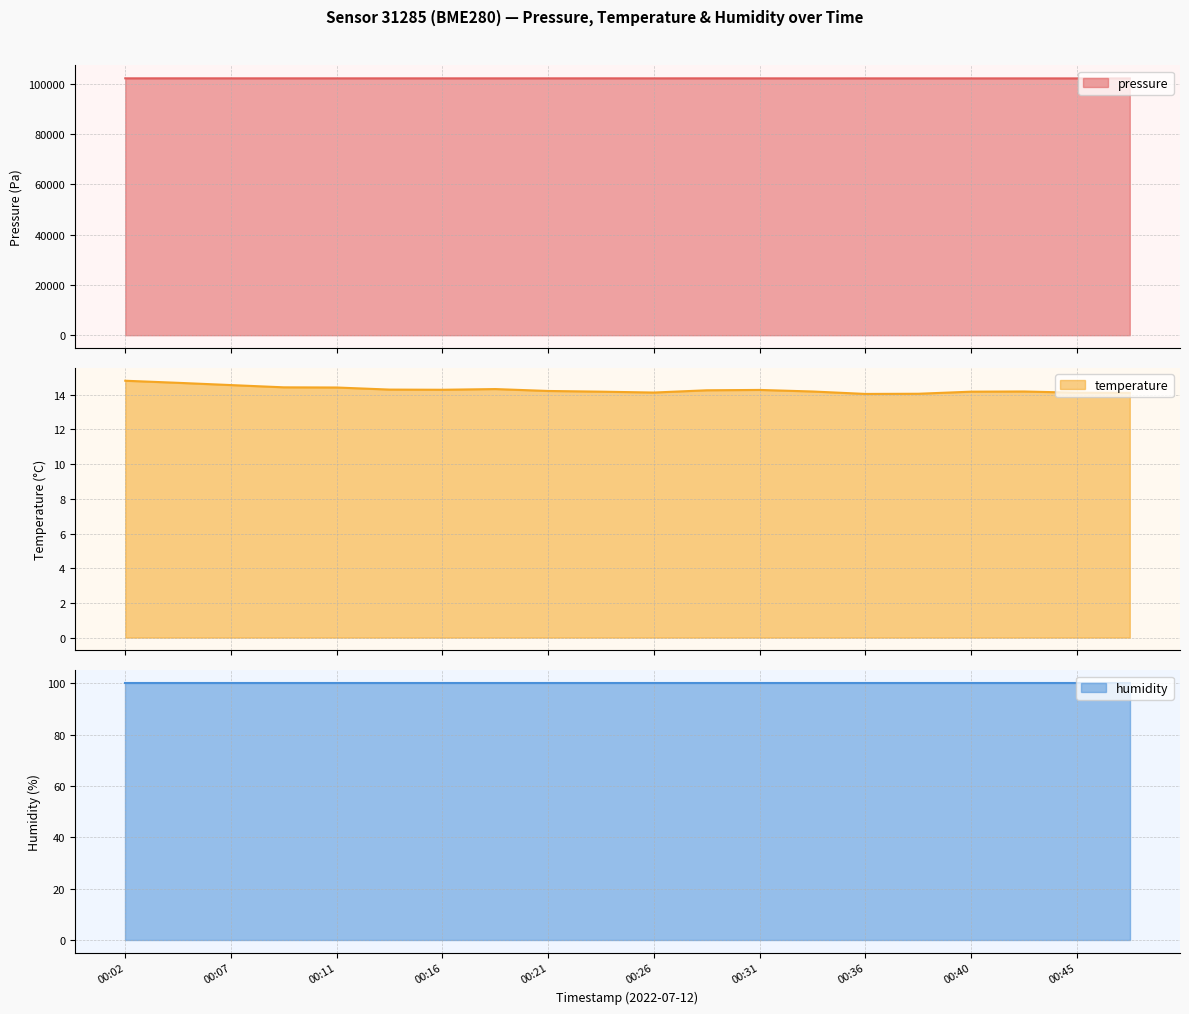

Does the chart have visible grid lines?

Yes